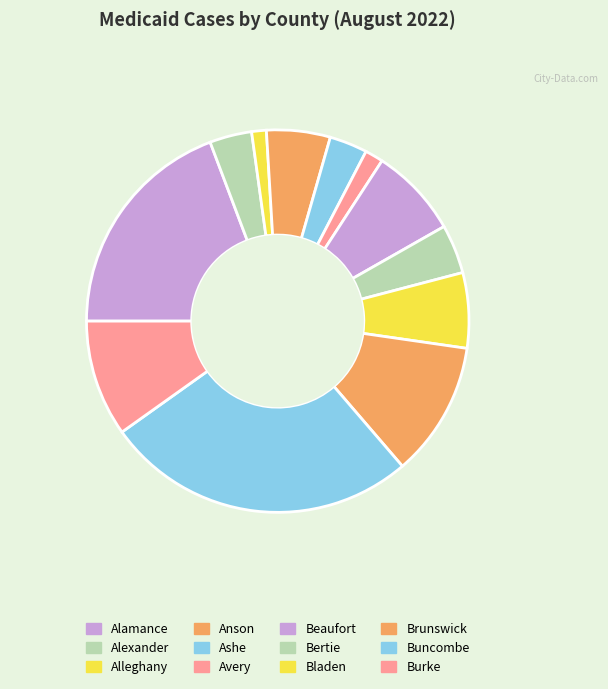

To the nearest percent, what is the difference between the largest and smallest slice percentages?

25%